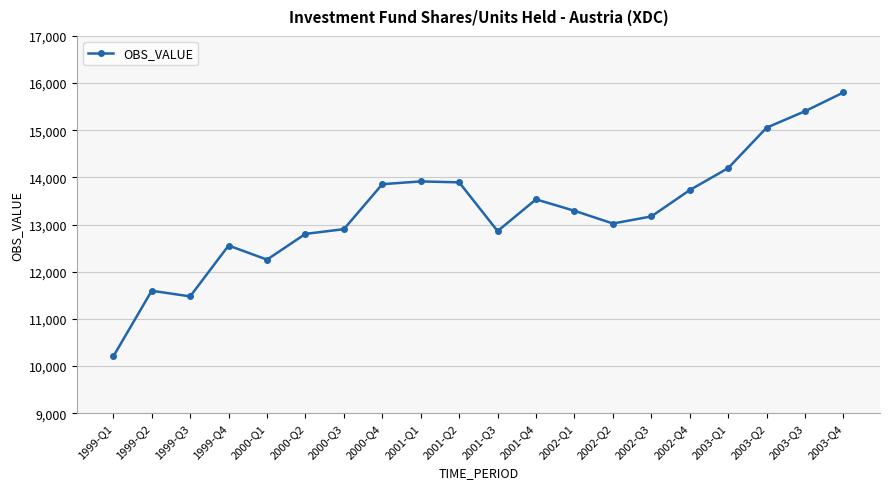

What is the change in value from 2000-Q4 to 2003-Q1?

+341